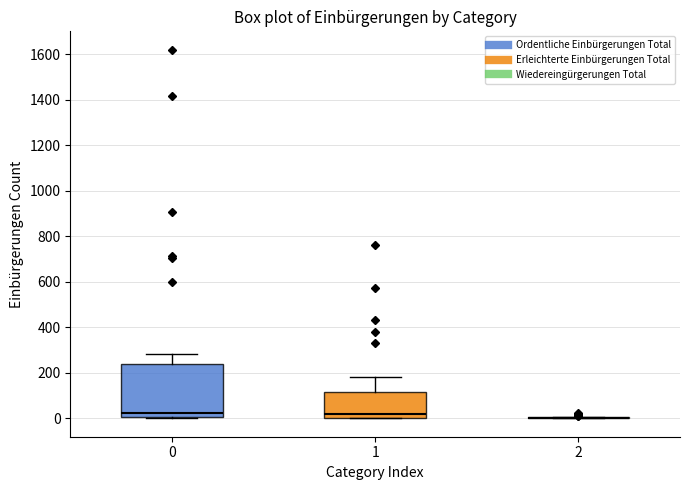

Comparing the boxes themselves (not the whiskers), which one is the tallest?

0